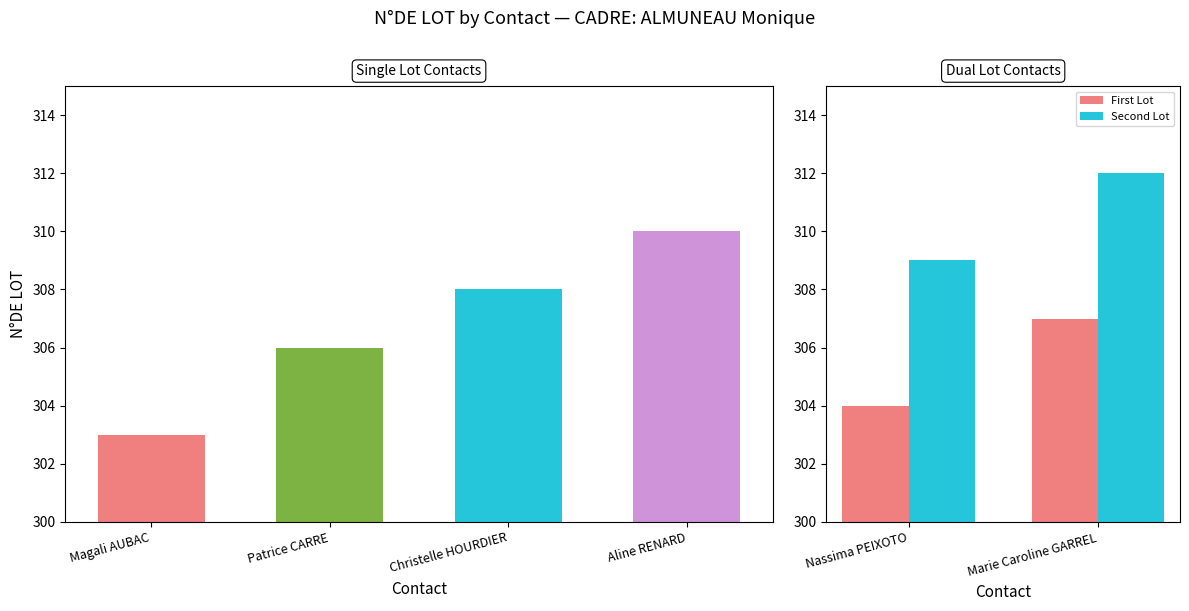

At which label is Second Lot closest to 310?

Nassima PEIXOTO